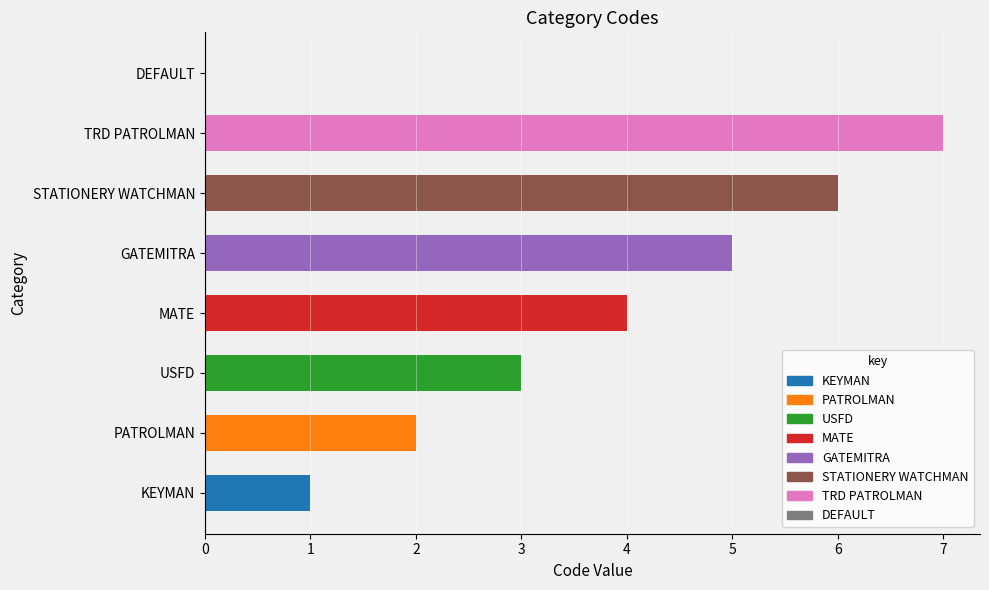

Which label corresponds to the largest value in the chart?

TRD PATROLMAN